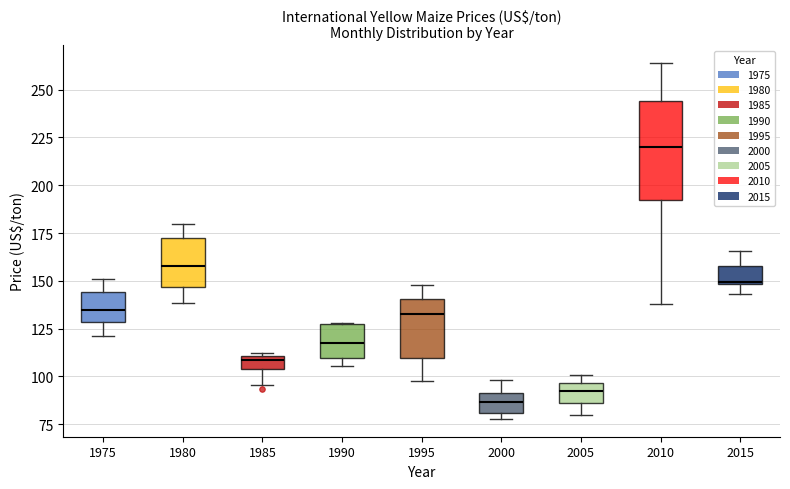

Which box's median line is the highest?

2010